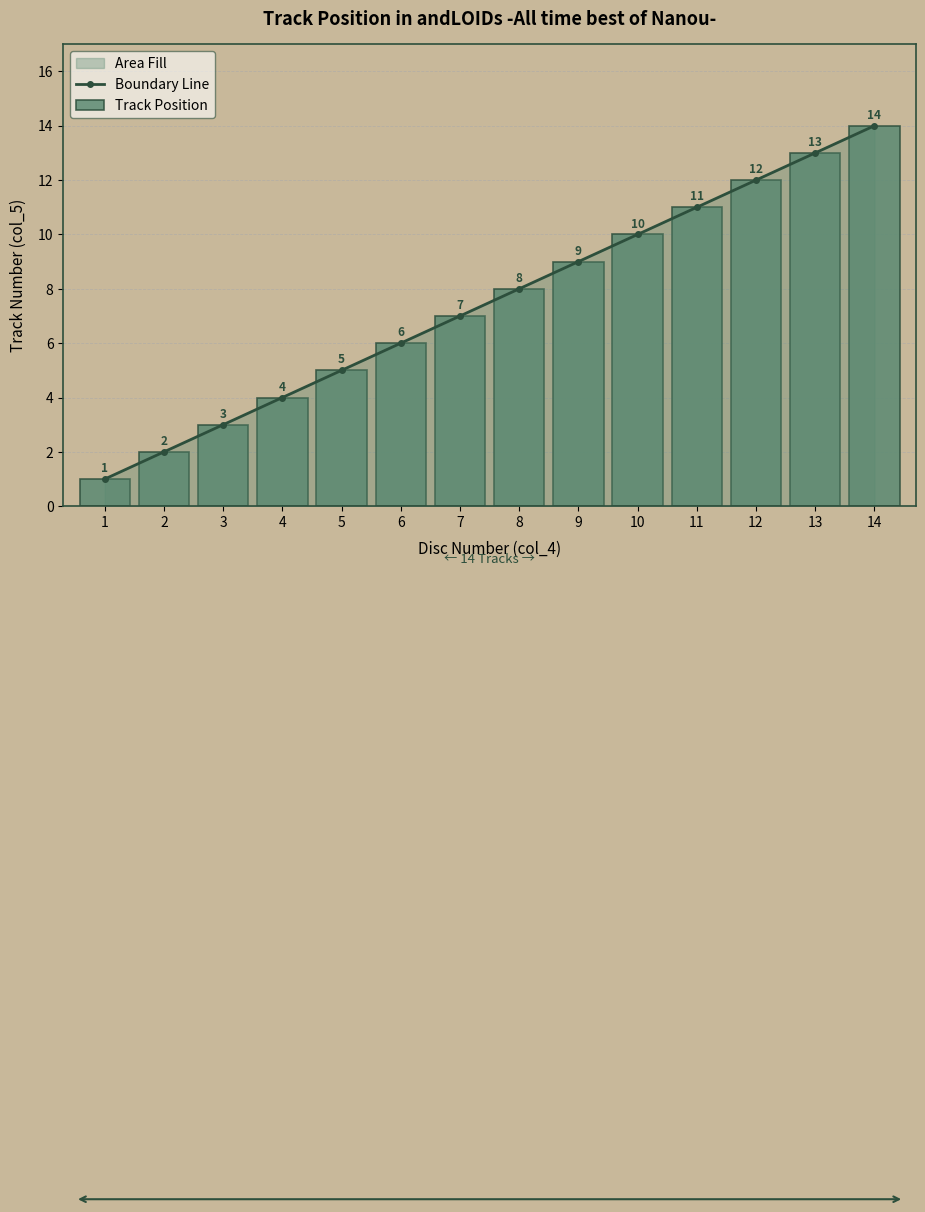

Reading left to right, list all the values displayed in this chart.

Boundary Line: 1	2	3	4	5	6	7	8	9	10	11	12	13	14
Track Position: 1	2	3	4	5	6	7	8	9	10	11	12	13	14